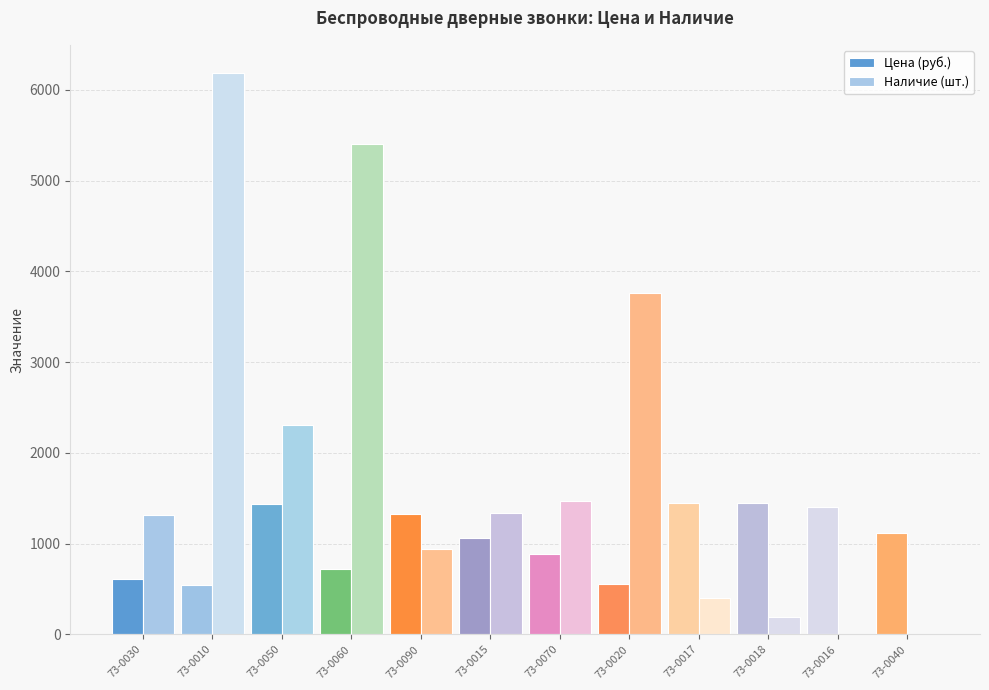

What value does the Цена (руб.) series have at 73-0016?

1400.5